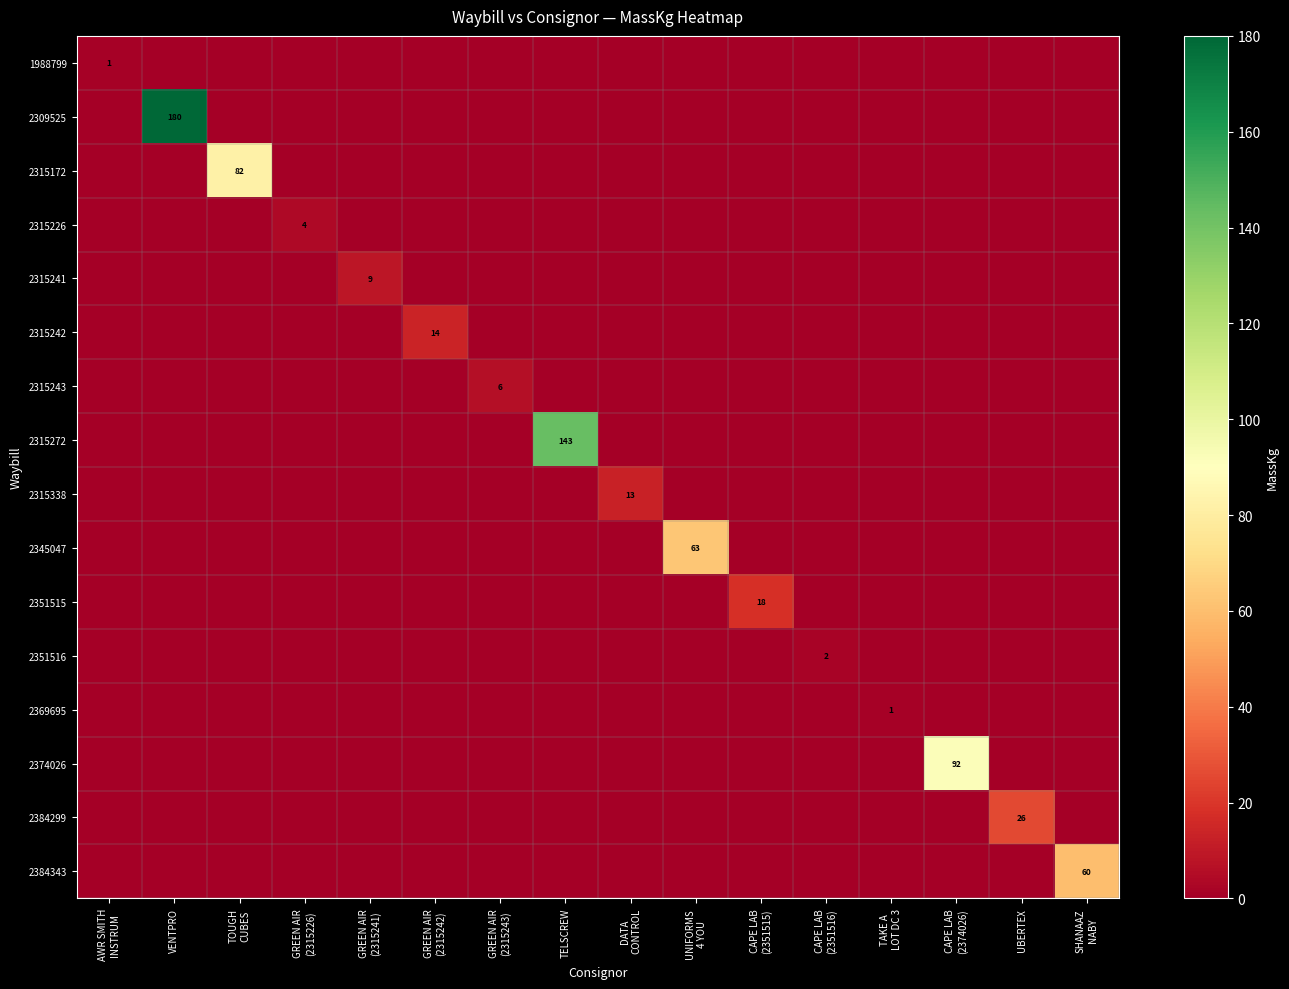

How many data points in 2315172 are above 0?

1